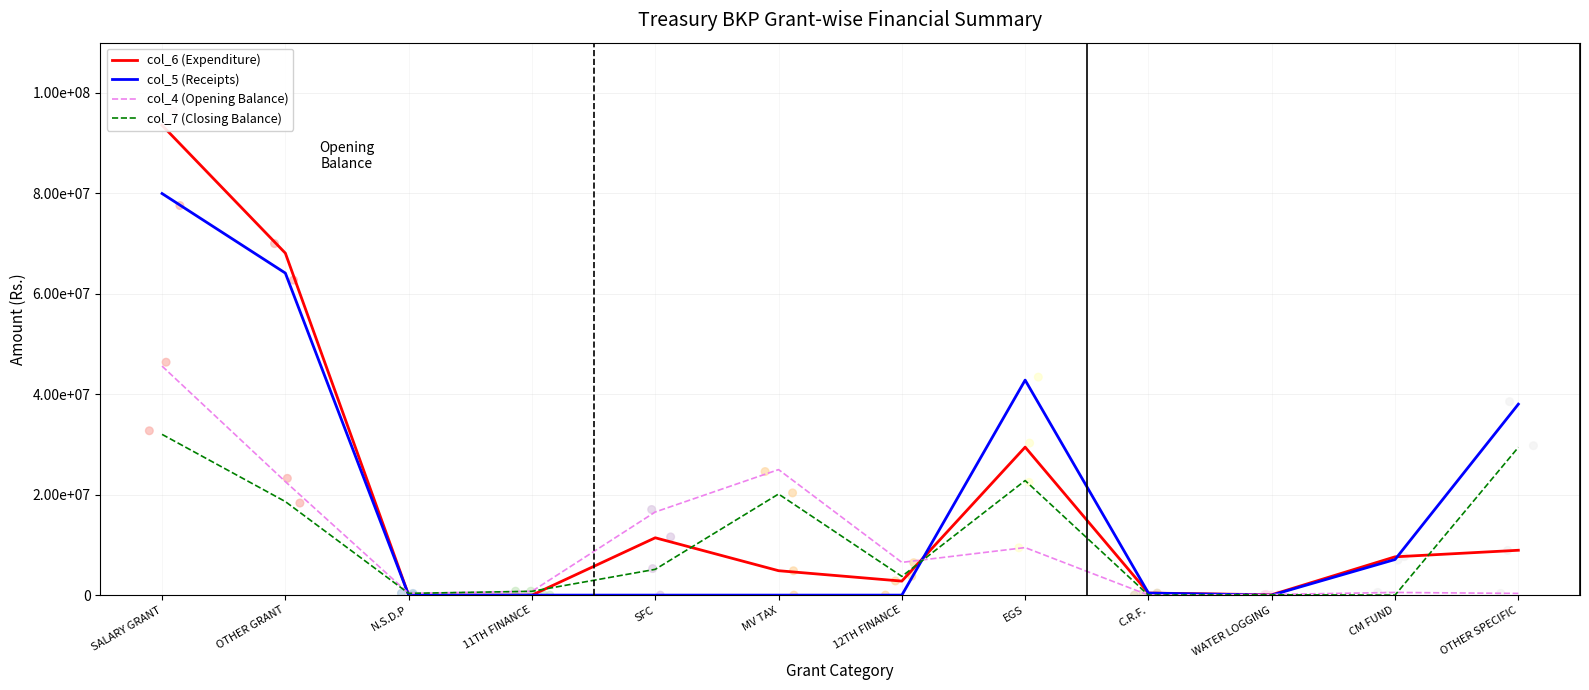

What is the total value across all series at OTHER GRANT?

173432164